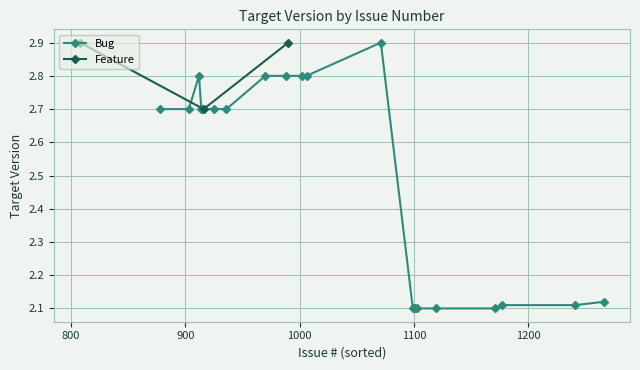

What is the maximum value for Feature?

2.9